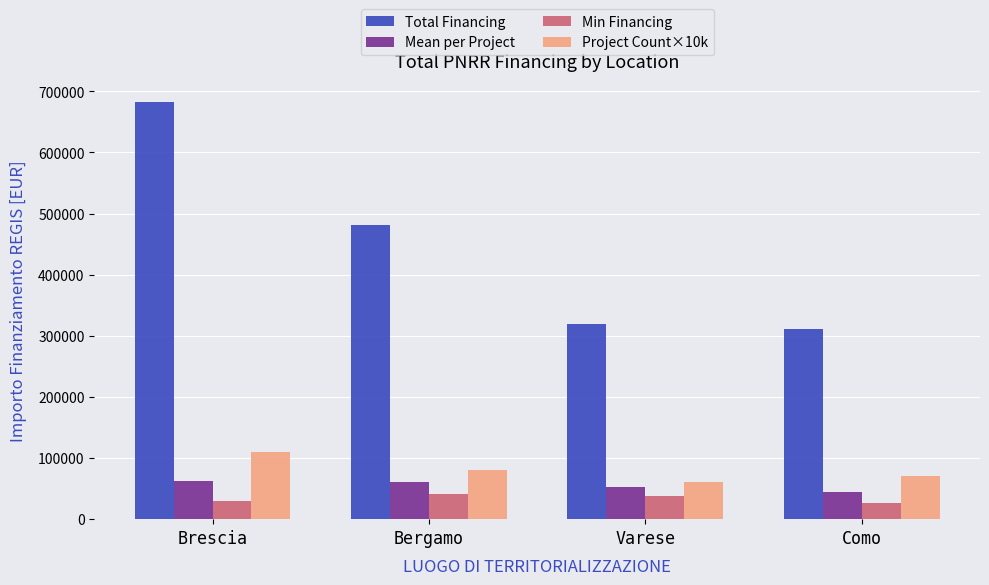

Rank the series by their maximum value, from highest to lowest.

Total Financing, Project Count×10k, Mean per Project, Min Financing